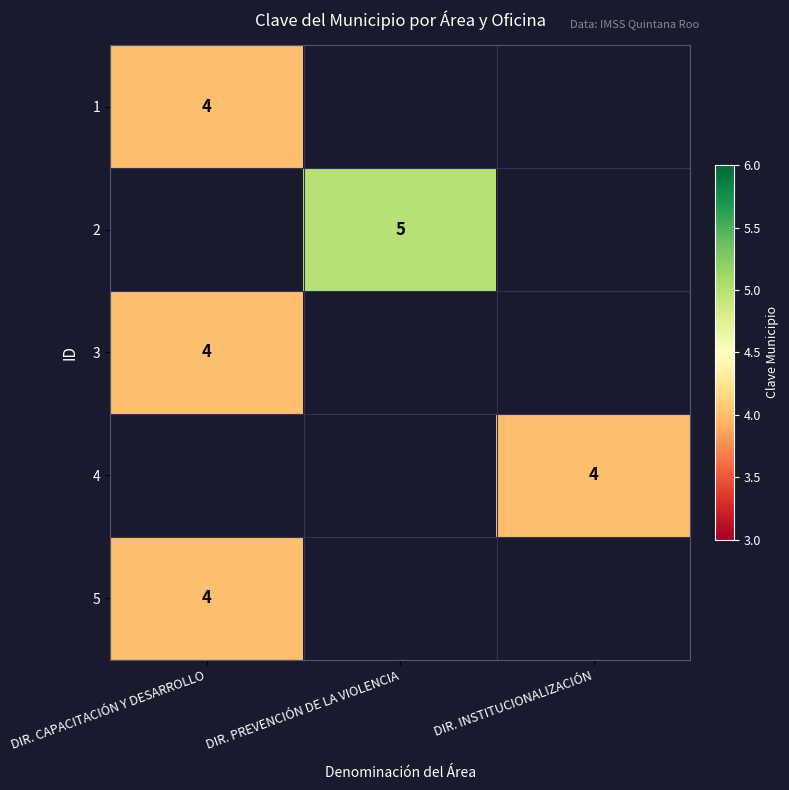

The 1 series shows 4 at DIR. CAPACITACIÓN Y DESARROLLO. True or false?

True